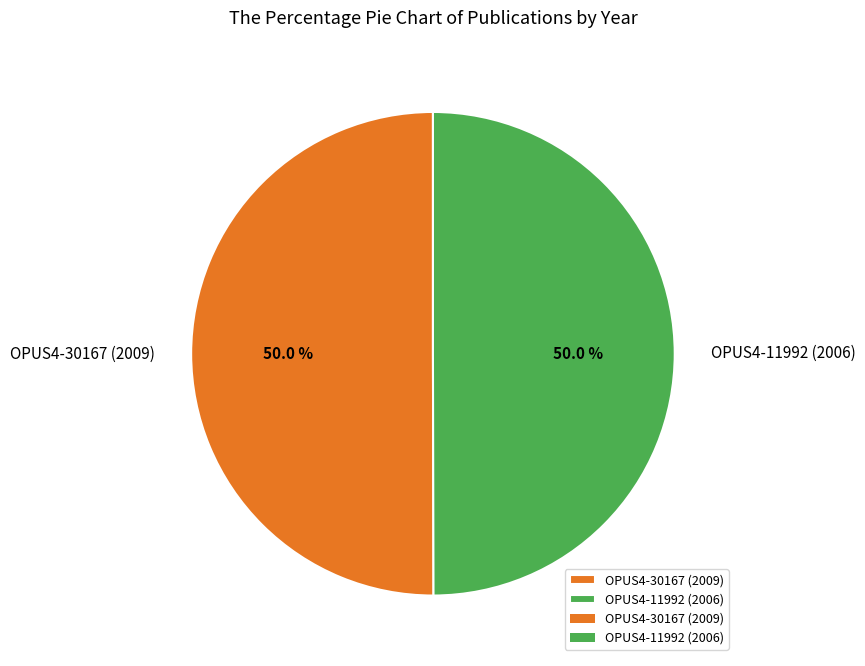

True or false: OPUS4-30167 (2009) accounts for 50% of the total.

True